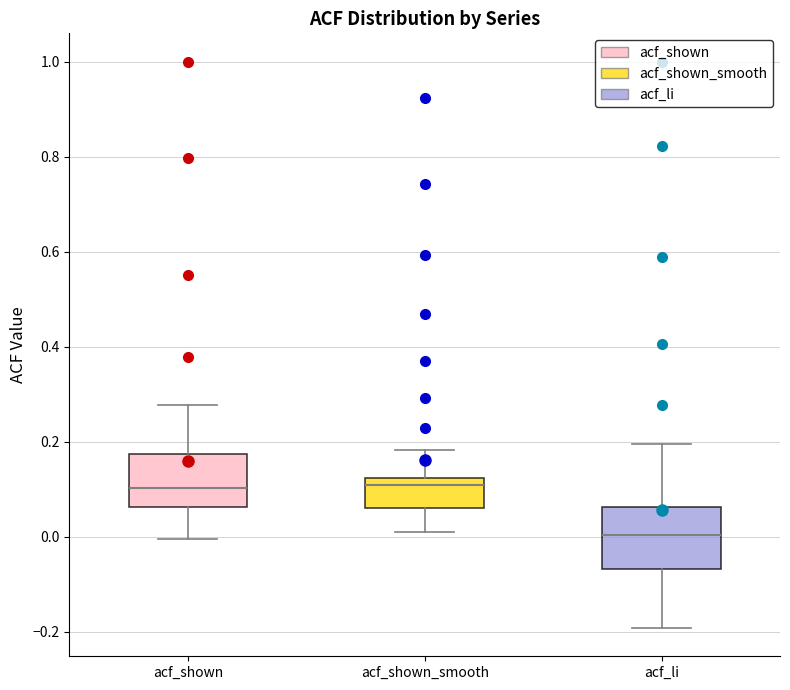

Reading left to right, transcribe this box plot: for each box, give where its median line is, the range the box spans, and where its two whiskers end, as read against the y-axis. The values are not printed on the chart, so give them approximately, as read against the axis.

acf_shown: median 0.10, box 0.06 to 0.18, whiskers 0.00 to 0.28
acf_shown_smooth: median 0.10, box 0.06 to 0.12, whiskers 0.00 to 0.18
acf_li: median 0.00, box -0.06 to 0.06, whiskers -0.20 to 0.20